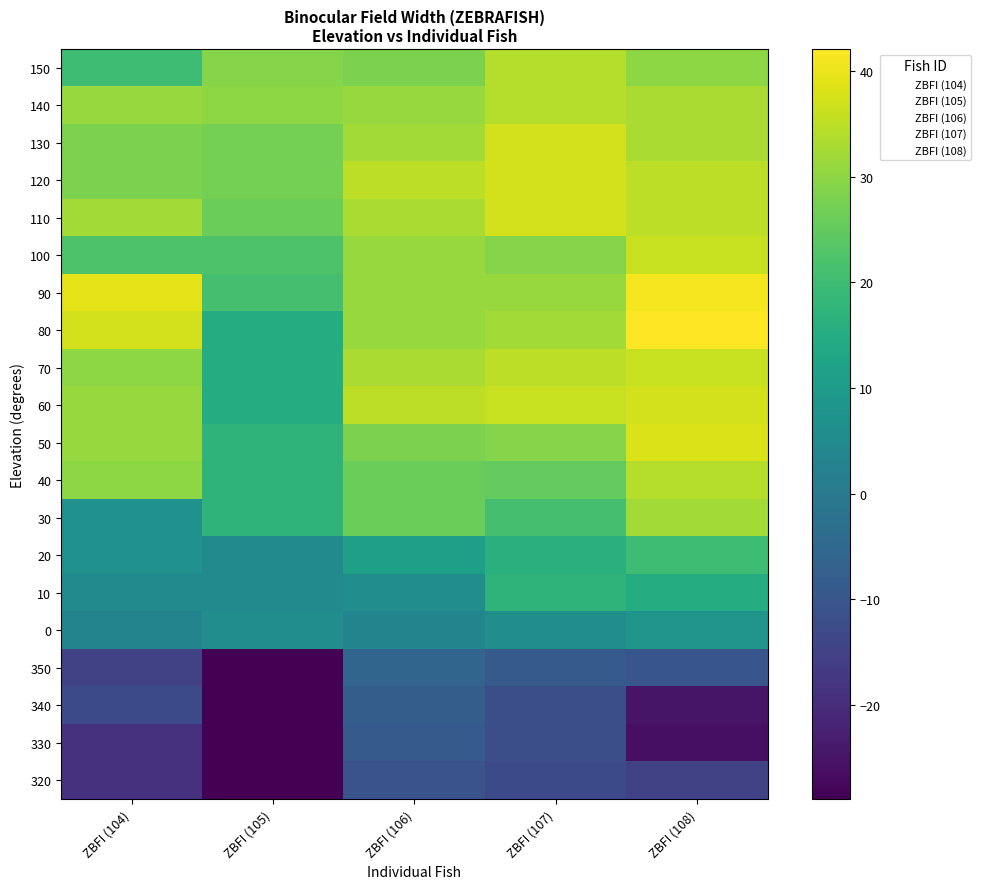

How many data points does each series have?

5